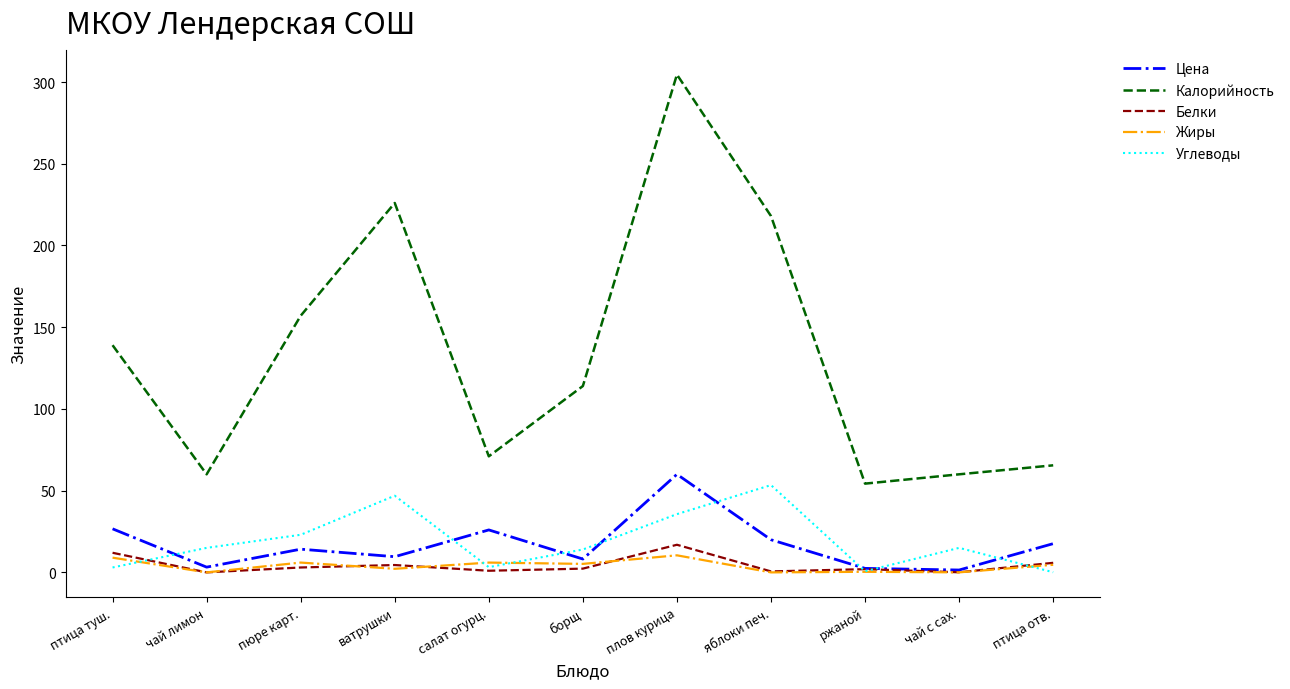

True or false: Цена and Калорийность intersect in this chart.

False